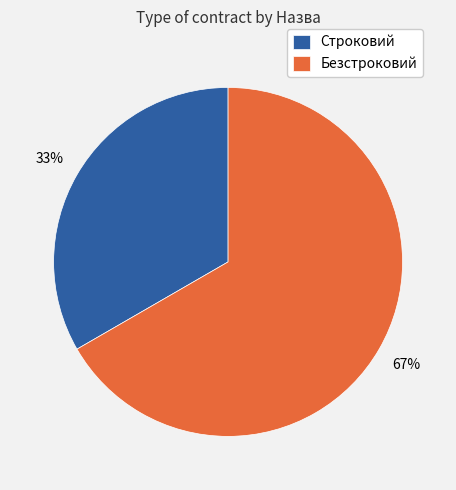

To the nearest percent, what is the combined percentage of Строковий and Безстроковий?

100%